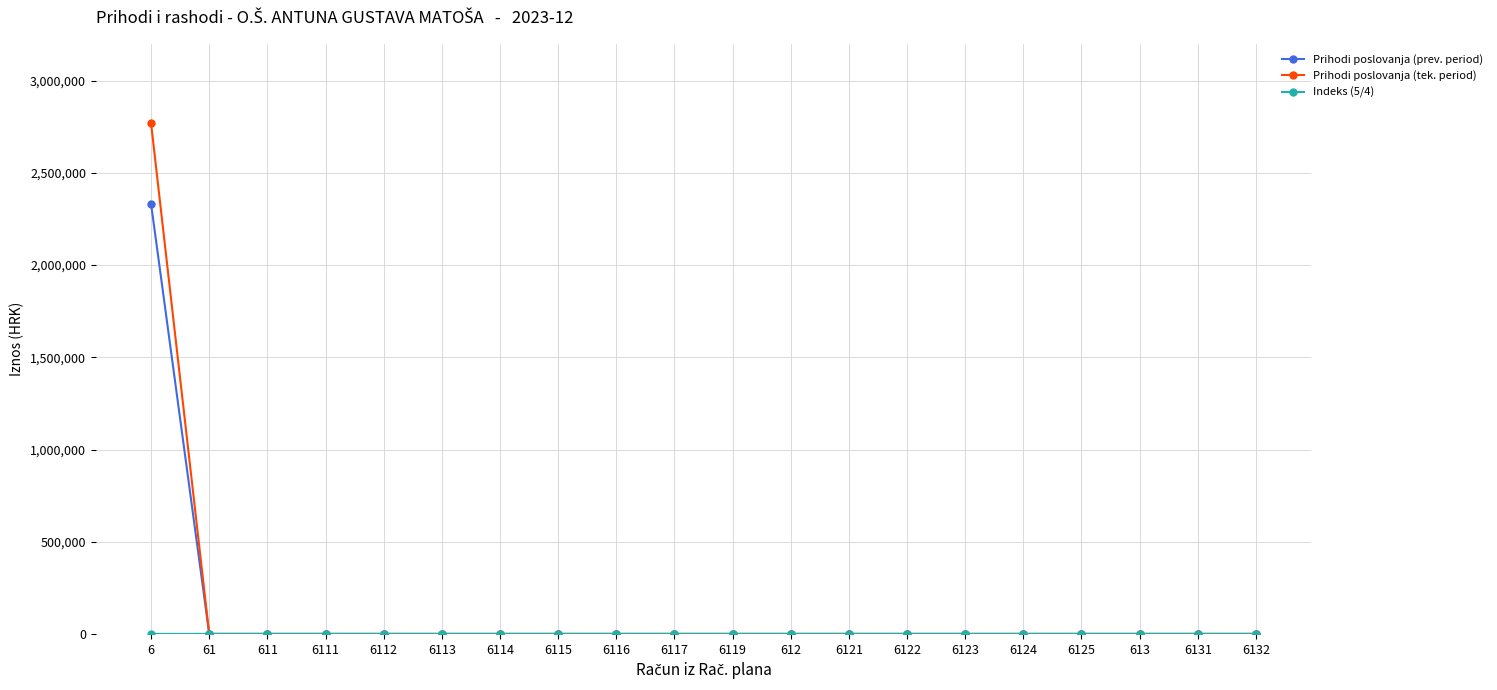

What is the label of the 12th point from the right?

6116